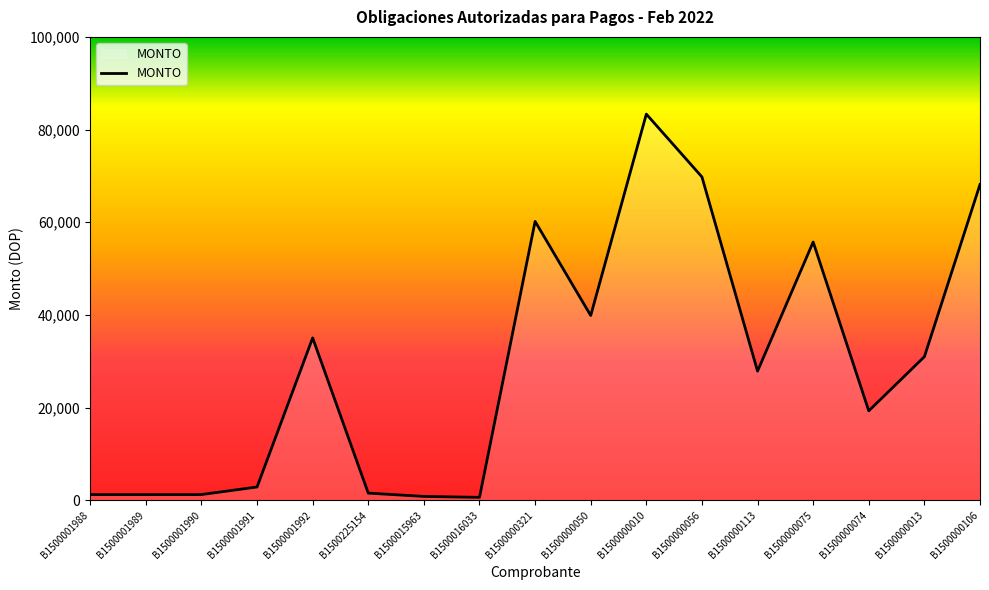

Read the value at B1500000113.

27866.7